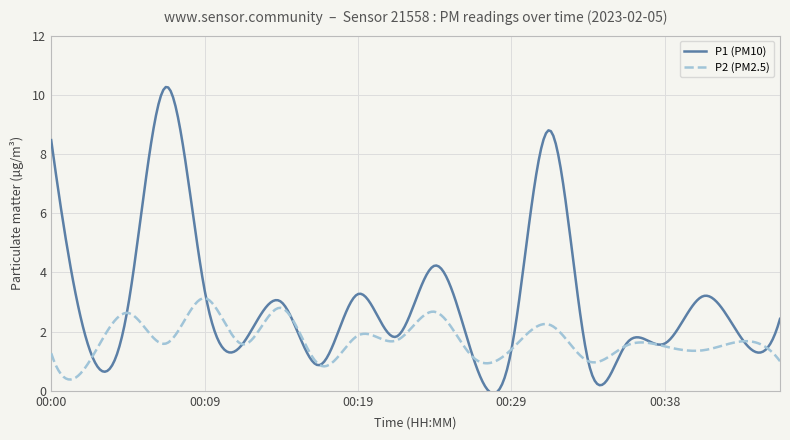

Which series has the widest spread of values?

P1 (PM10)